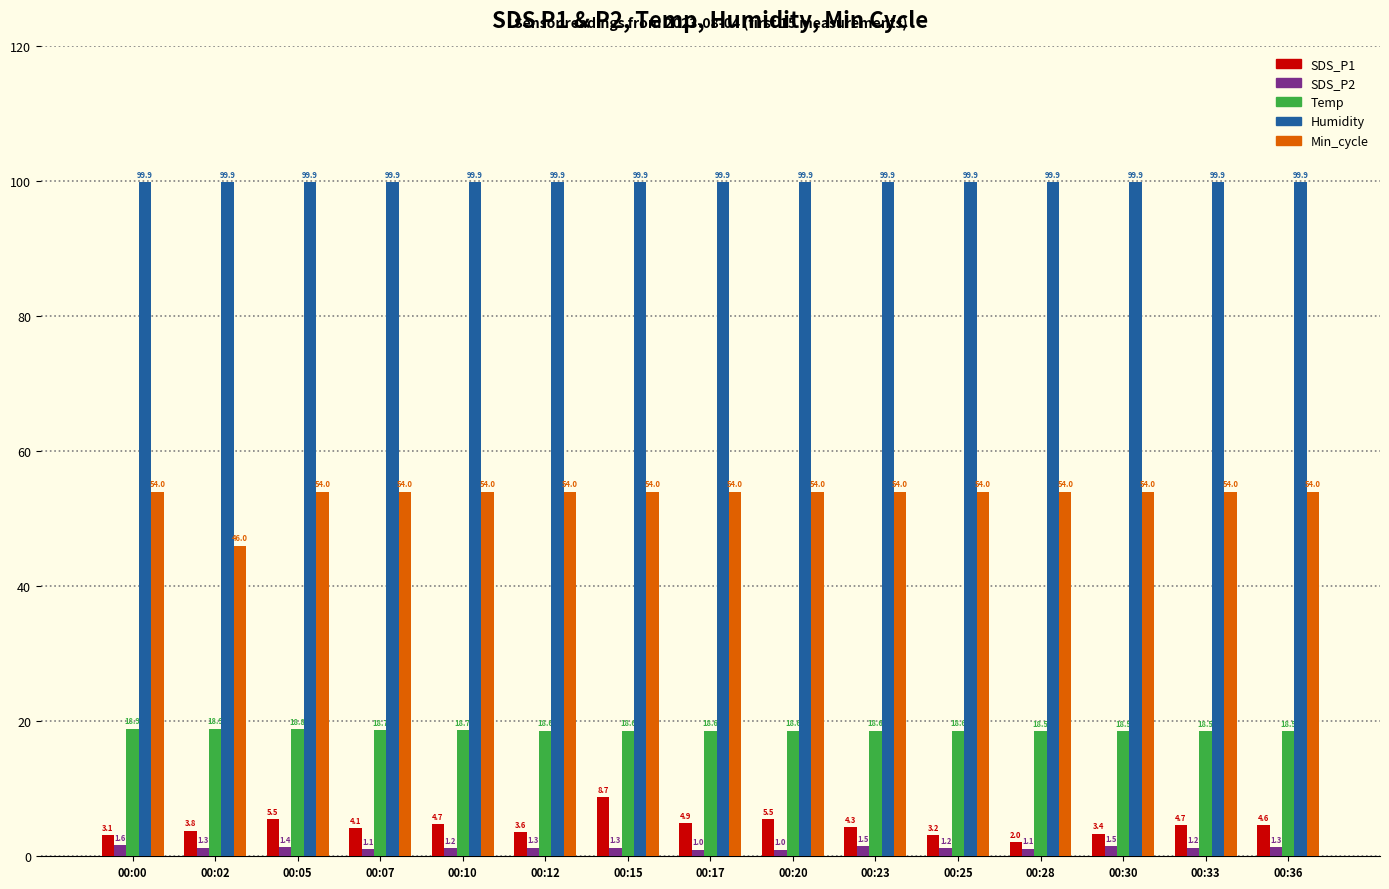

What is the spread (max minus min) of values at 00:25?

98.7